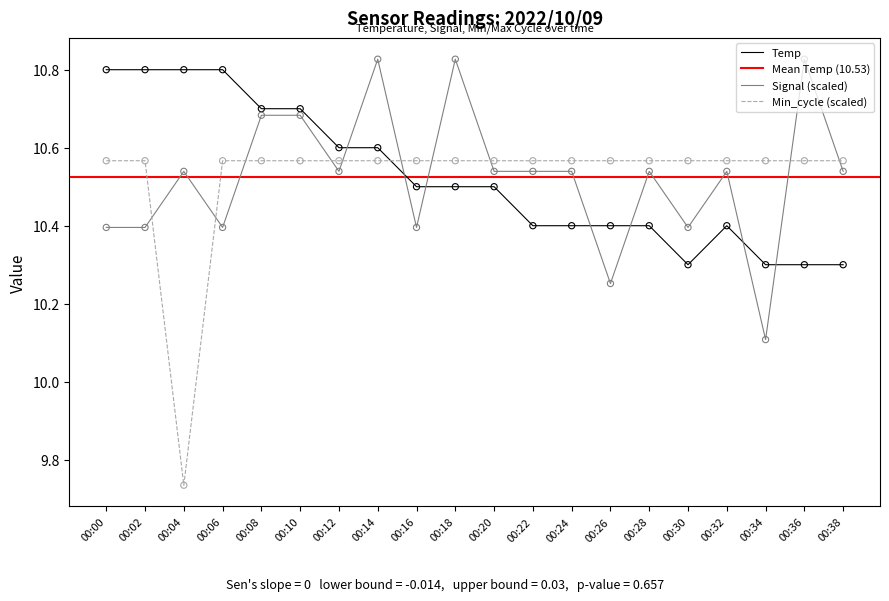

What is the total value across all series at 00:38?

31.4